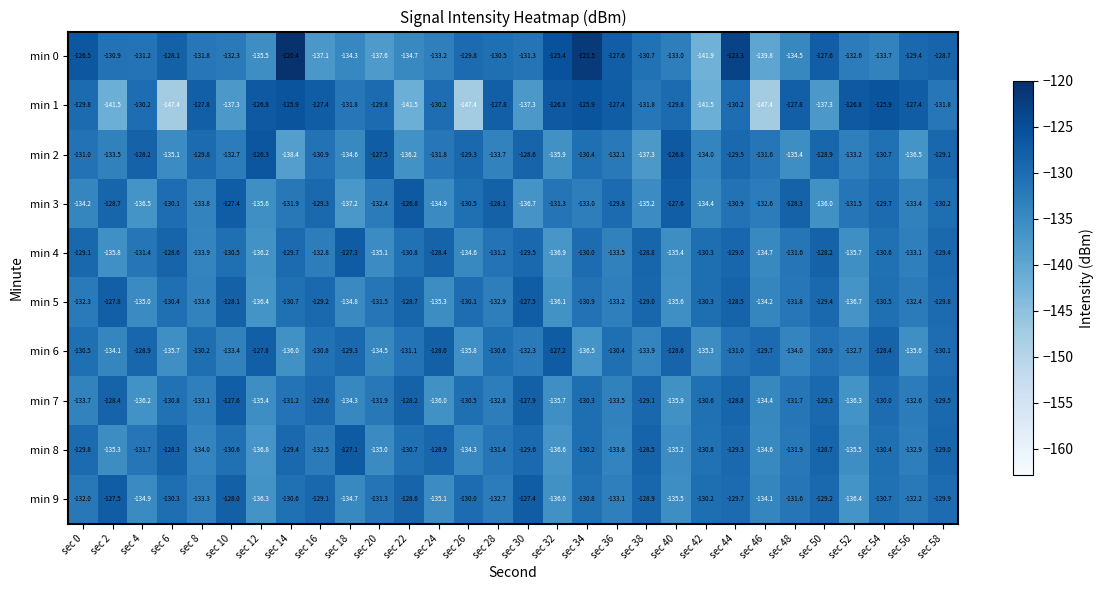

Between sec 18 and sec 46, which series saw the biggest shift?

min 1